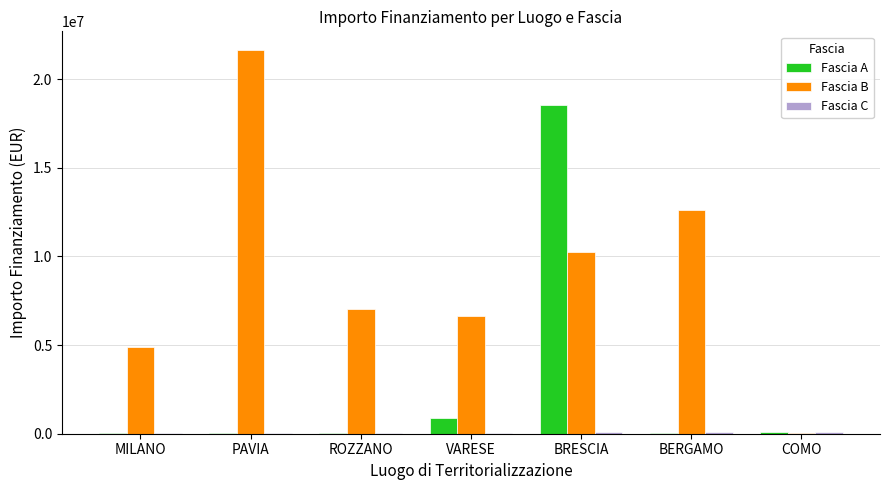

Are the bars grouped side by side (vs. stacked)?

Yes